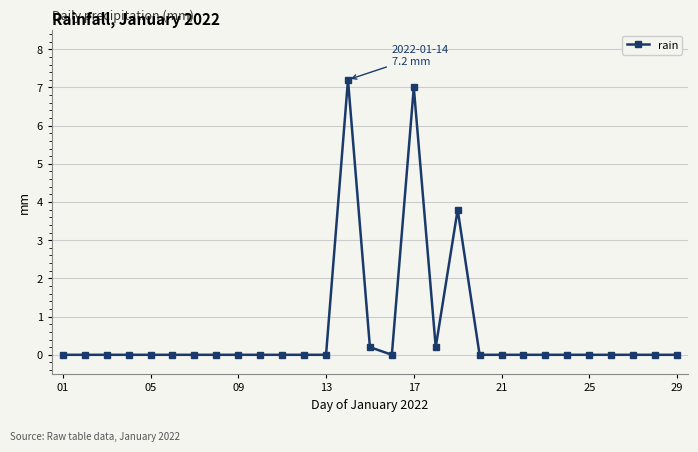

Reading left to right, extract all data points from this chart.

0.0	0.0	0.0	0.0	0.0	0.0	0.0	0.0	0.0	0.0	0.0	0.0	0.0	7.2	0.2	0.0	7.0	0.2	3.8	0.0	0.0	0.0	0.0	0.0	0.0	0.0	0.0	0.0	0.0